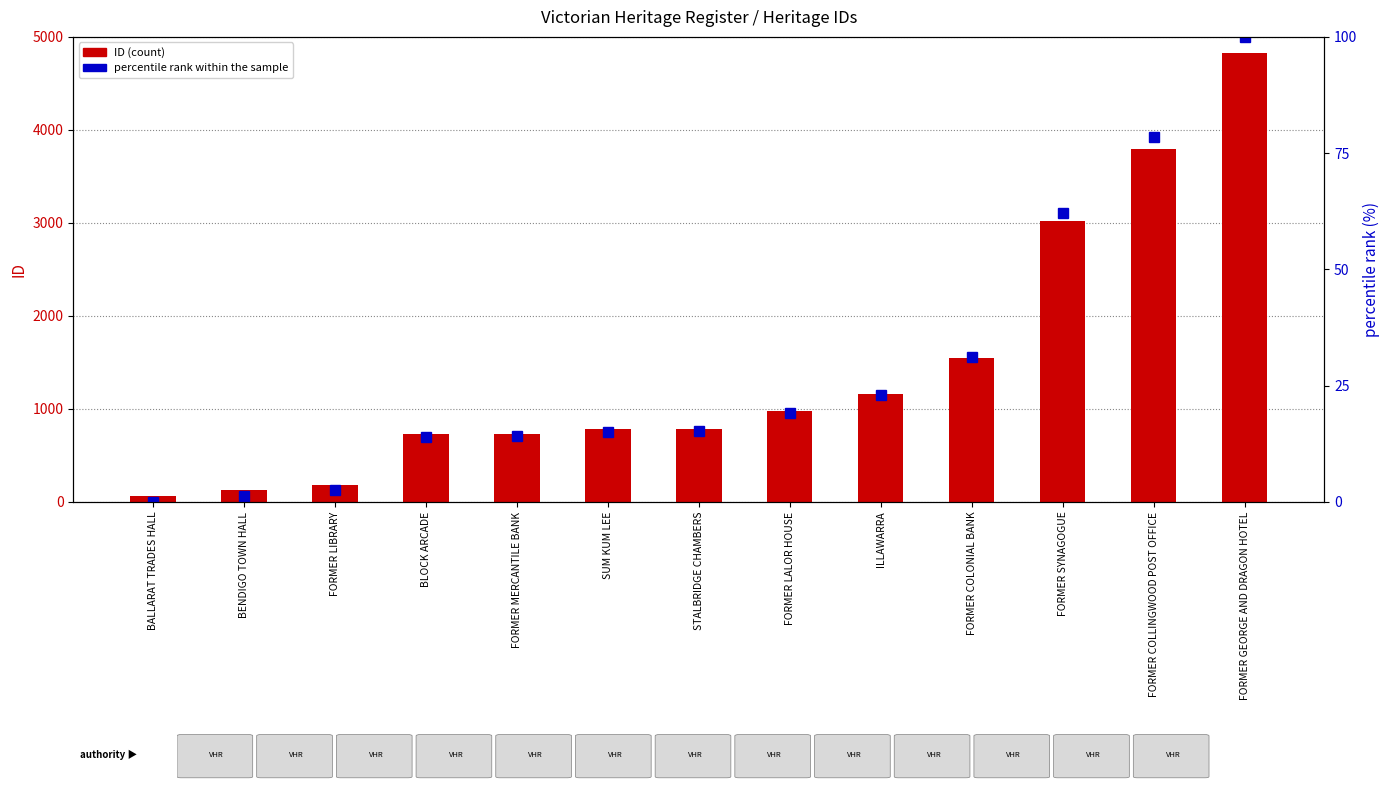

What is the value of the percentile rank within the sample bar at the 13th from the left?

100.0